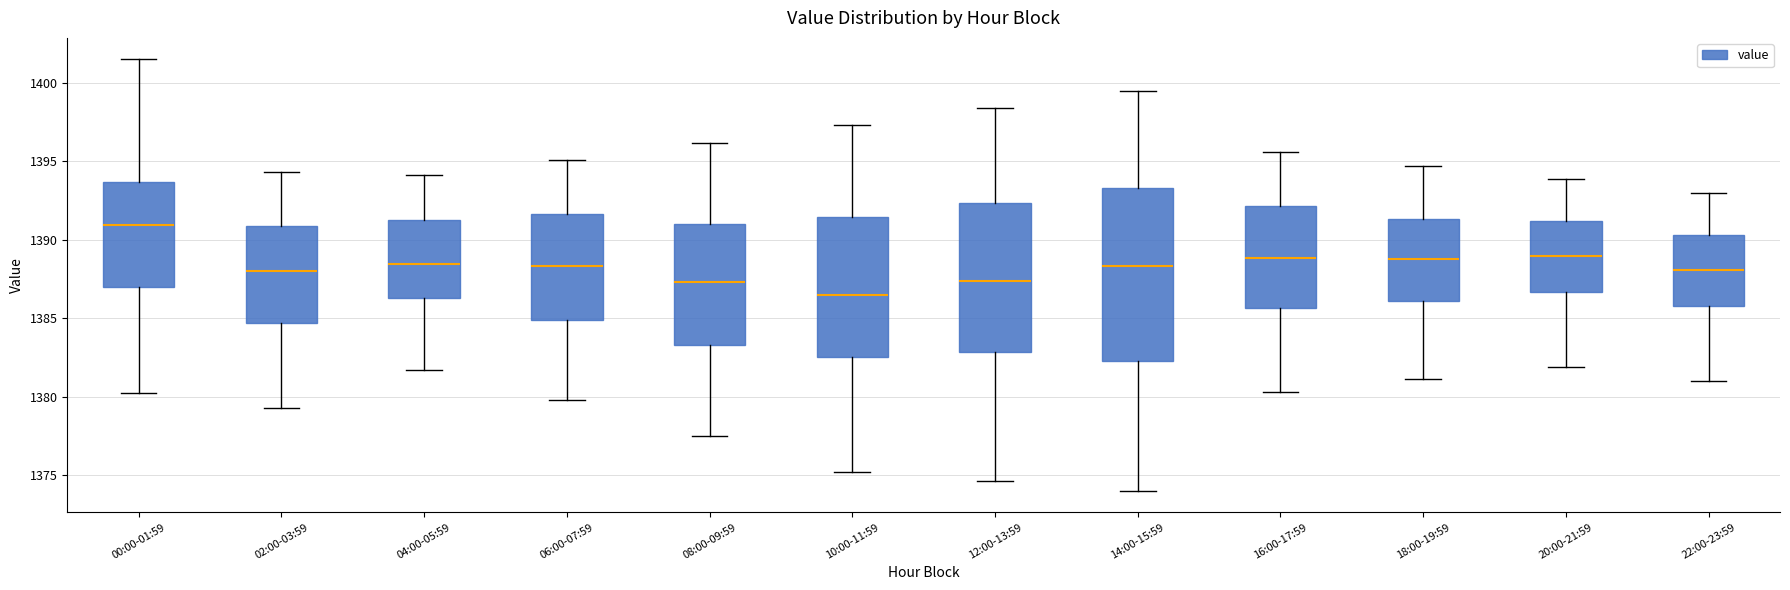

Reading left to right, read every box against the y-axis: the position of its median line, the range the box covers, and the ends of its whiskers. The values are not printed on the chart, so give them approximately, as read against the axis.

00:00-01:59: median 1391.0, box 1387.0 to 1393.5, whiskers 1380.0 to 1401.5
02:00-03:59: median 1388.0, box 1384.5 to 1391.0, whiskers 1379.5 to 1394.5
04:00-05:59: median 1388.5, box 1386.5 to 1391.5, whiskers 1381.5 to 1394.0
06:00-07:59: median 1388.5, box 1385.0 to 1391.5, whiskers 1380.0 to 1395.0
08:00-09:59: median 1387.5, box 1383.5 to 1391.0, whiskers 1377.5 to 1396.0
10:00-11:59: median 1386.5, box 1382.5 to 1391.5, whiskers 1375.0 to 1397.5
12:00-13:59: median 1387.5, box 1383.0 to 1392.5, whiskers 1374.5 to 1398.5
14:00-15:59: median 1388.5, box 1382.5 to 1393.5, whiskers 1374.0 to 1399.5
16:00-17:59: median 1389.0, box 1385.5 to 1392.0, whiskers 1380.5 to 1395.5
18:00-19:59: median 1389.0, box 1386.0 to 1391.5, whiskers 1381.0 to 1394.5
20:00-21:59: median 1389.0, box 1386.5 to 1391.0, whiskers 1382.0 to 1394.0
22:00-23:59: median 1388.0, box 1386.0 to 1390.5, whiskers 1381.0 to 1393.0